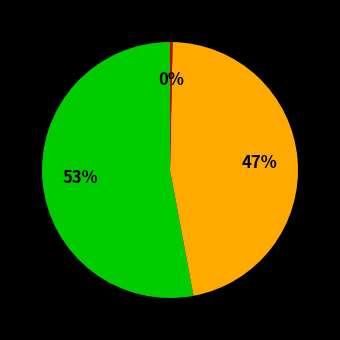

Is there any slice that represents more than half of the pie?

Yes